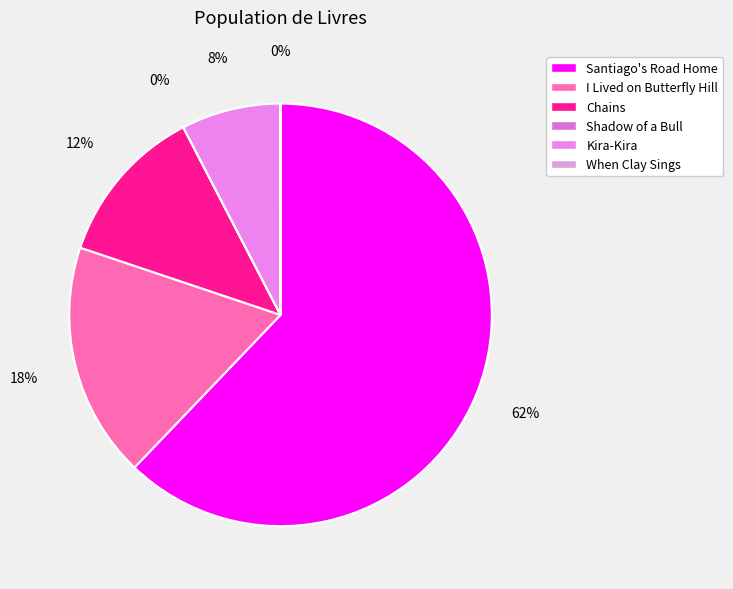

How many slices are in this pie chart?

6